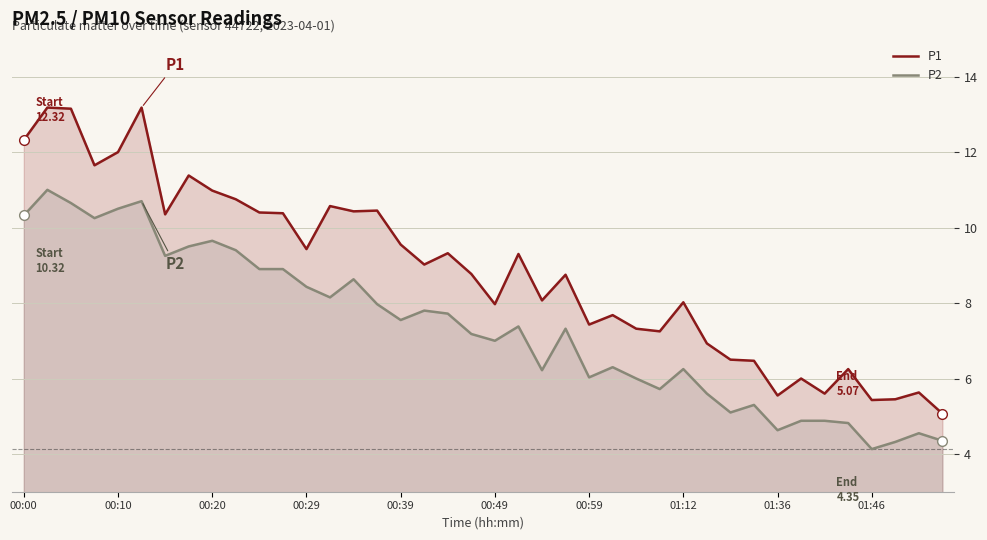

Read the P1 value at 30.

6.5